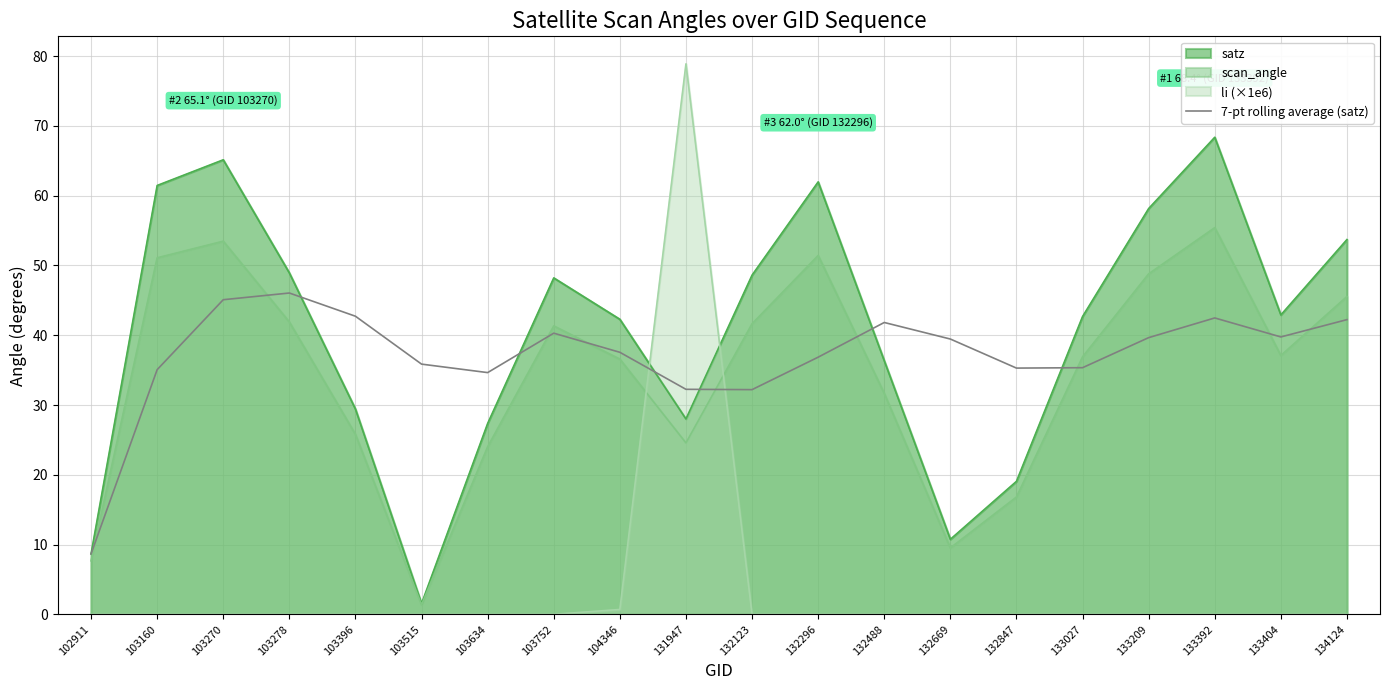

Is the value of scan_angle at 102911 greater than the value of li (×1e6) at 132669?

Yes